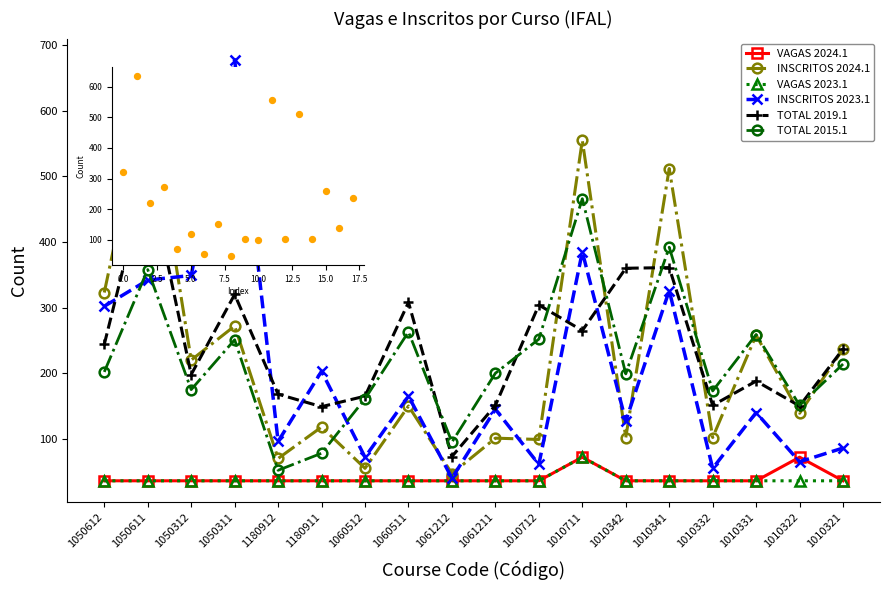

Which series has the widest spread of Y values?

INSCRITOS 2023.1